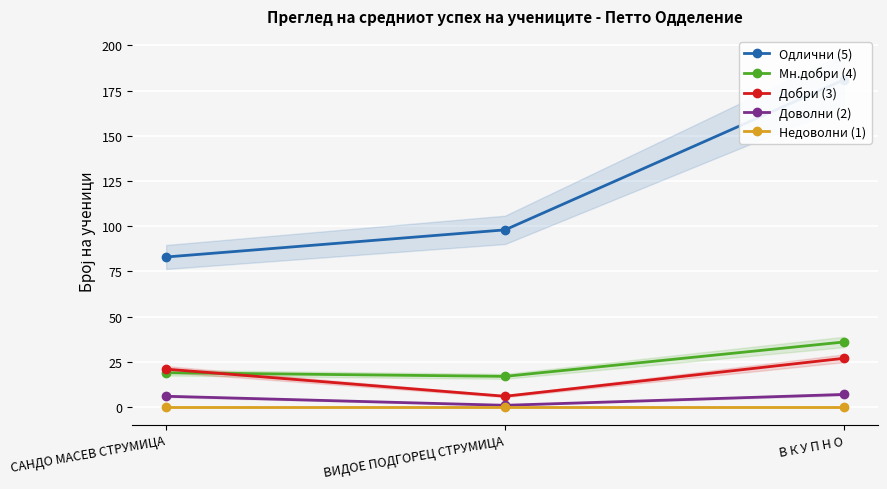

The value of Одлични (5) at ВИДОЕ ПОДГОРЕЦ СТРУМИЦА is 98. True or false?

True